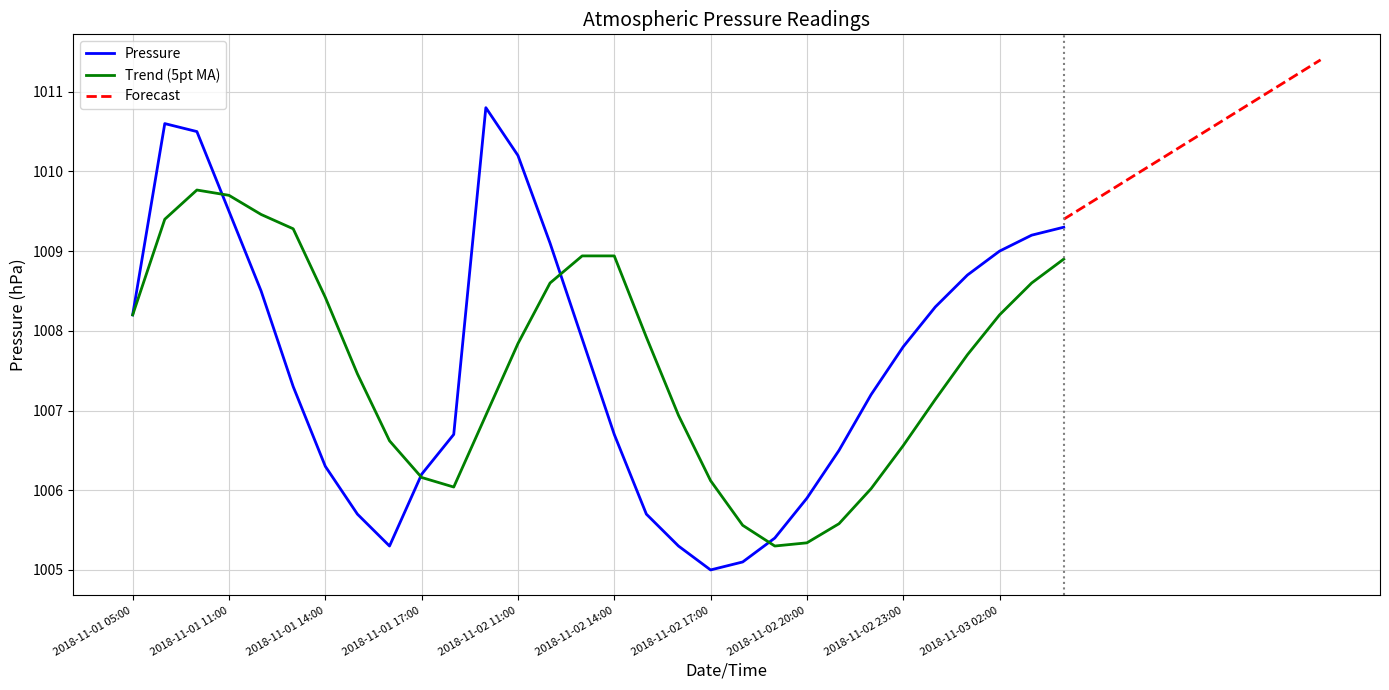

Where is the first local minimum?

2018-11-01 16:00